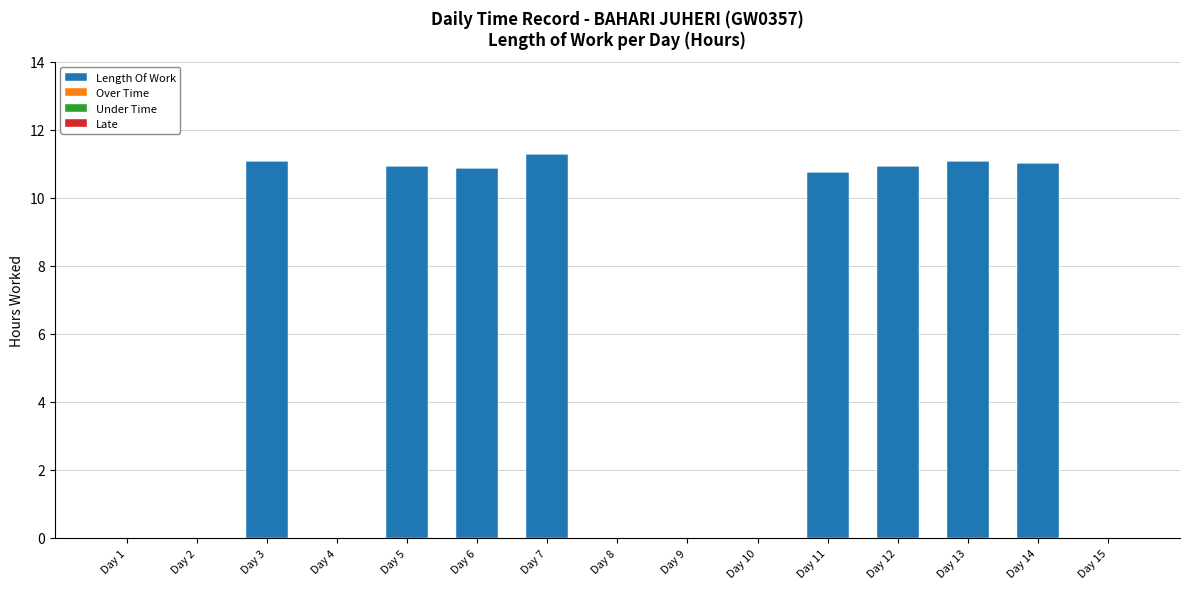

Is it true that the value at Day 14 is 11.0?

True